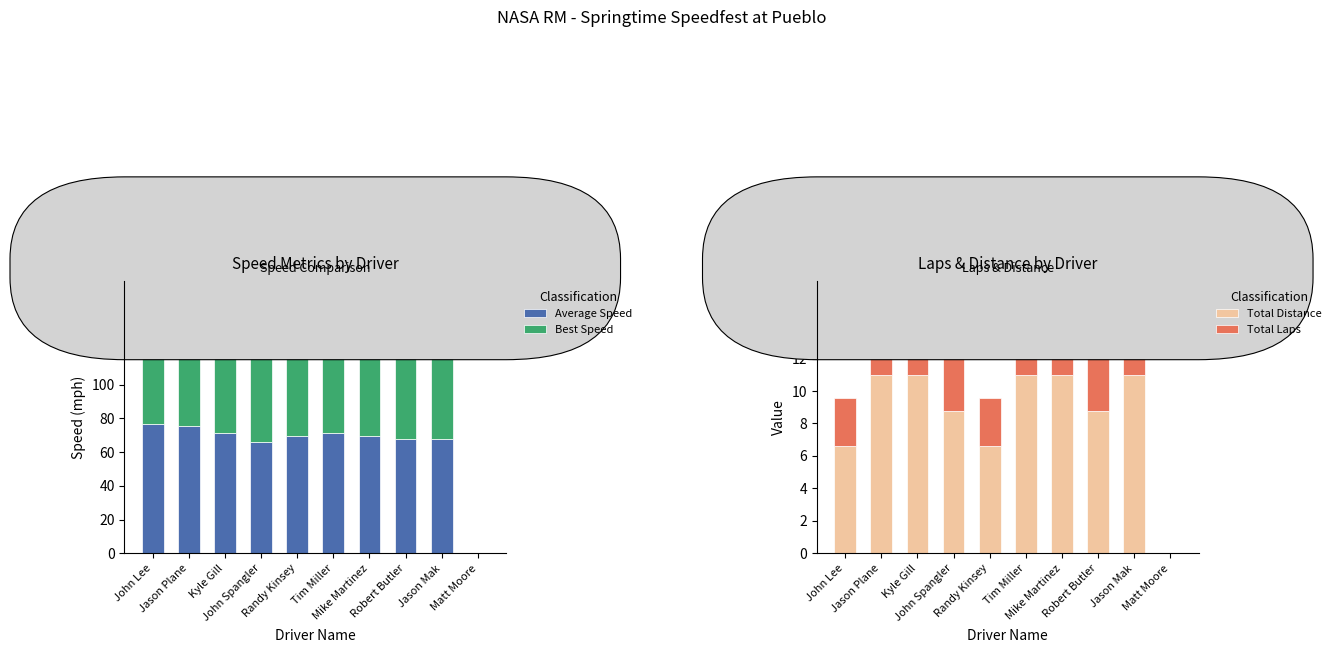

What is the label of the 6th bar from the right?

Randy Kinsey